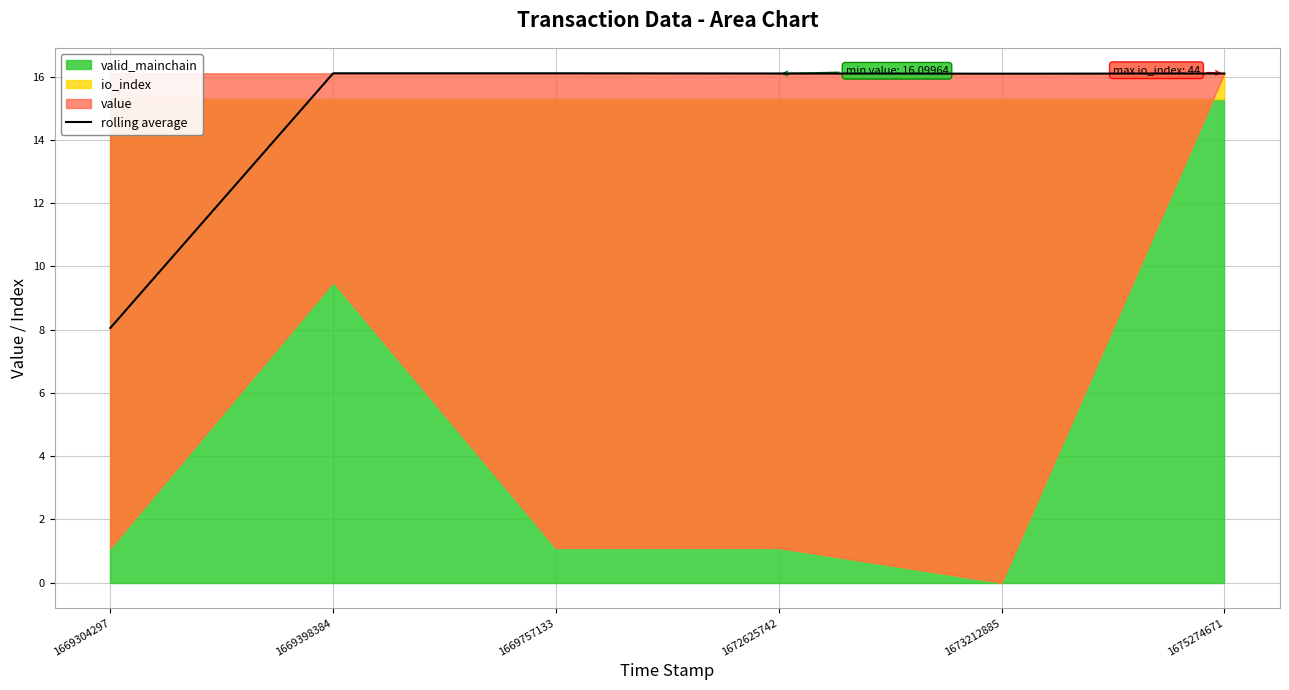

Reading left to right, extract all data points from this chart.

8.1	16.1	16.1	16.1	16.1	16.1